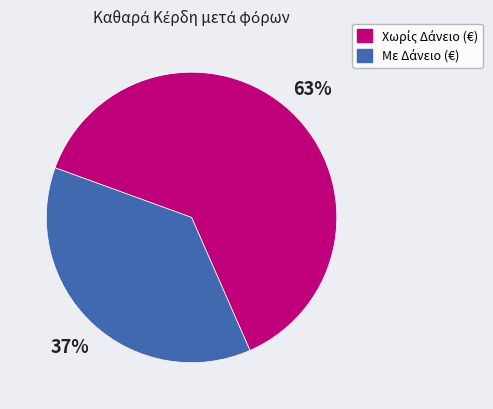

Is there any slice that represents more than half of the pie?

Yes